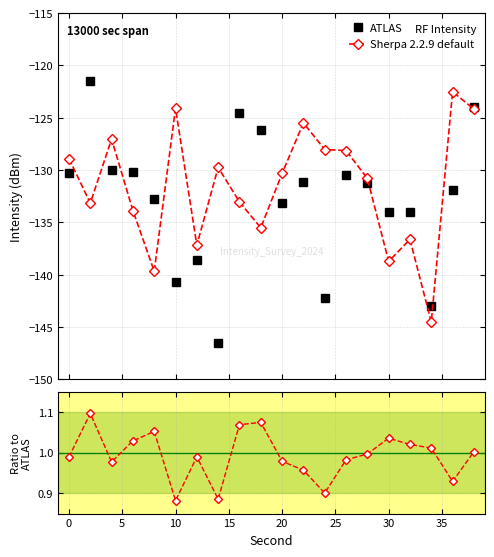

How many lines are shown in the chart?

2